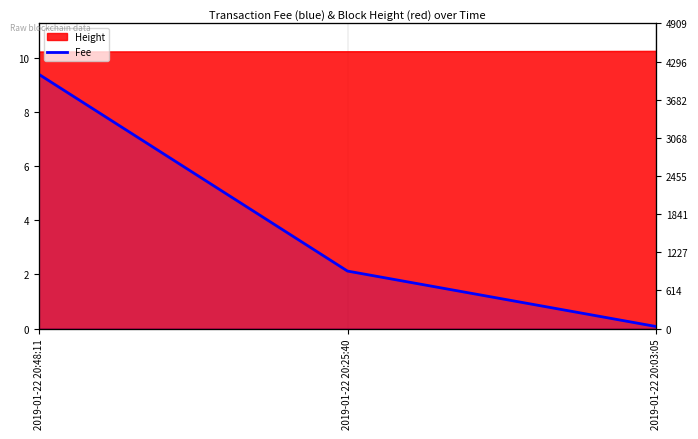

Which label corresponds to the largest value in the chart?

2019-01-22 20:48:11